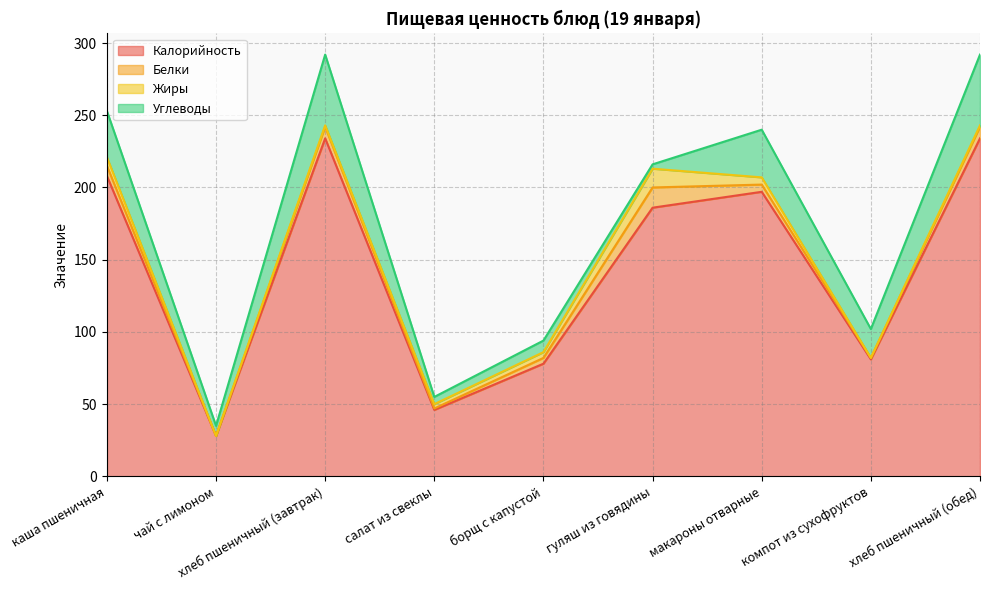

How many series are shown in this chart?

4